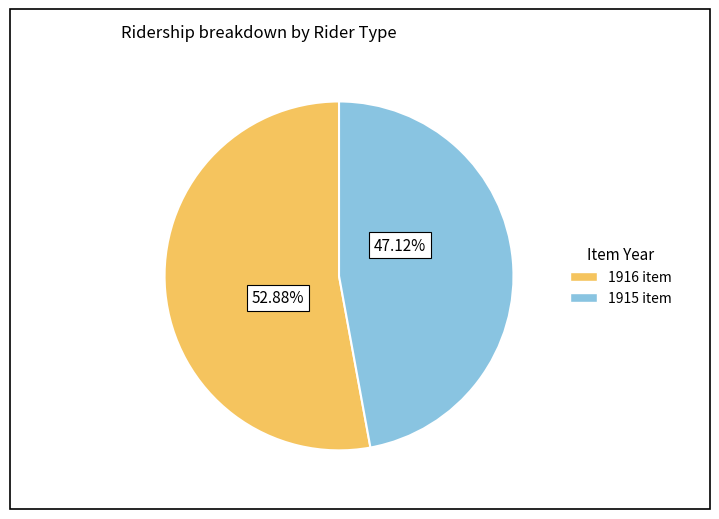

Is there any slice that represents more than half of the pie?

Yes